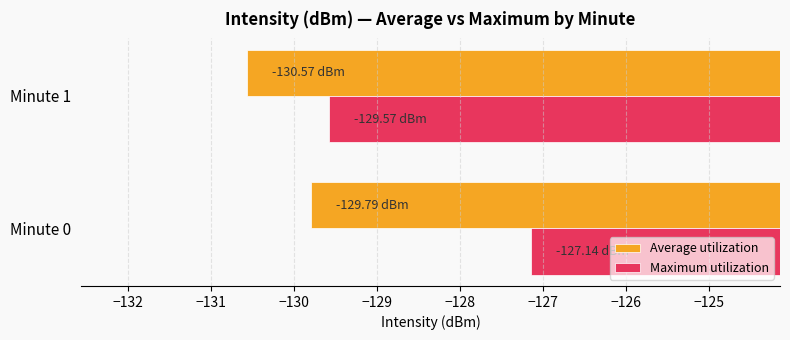

What is the spread (max minus min) of values at Minute 0?

2.7